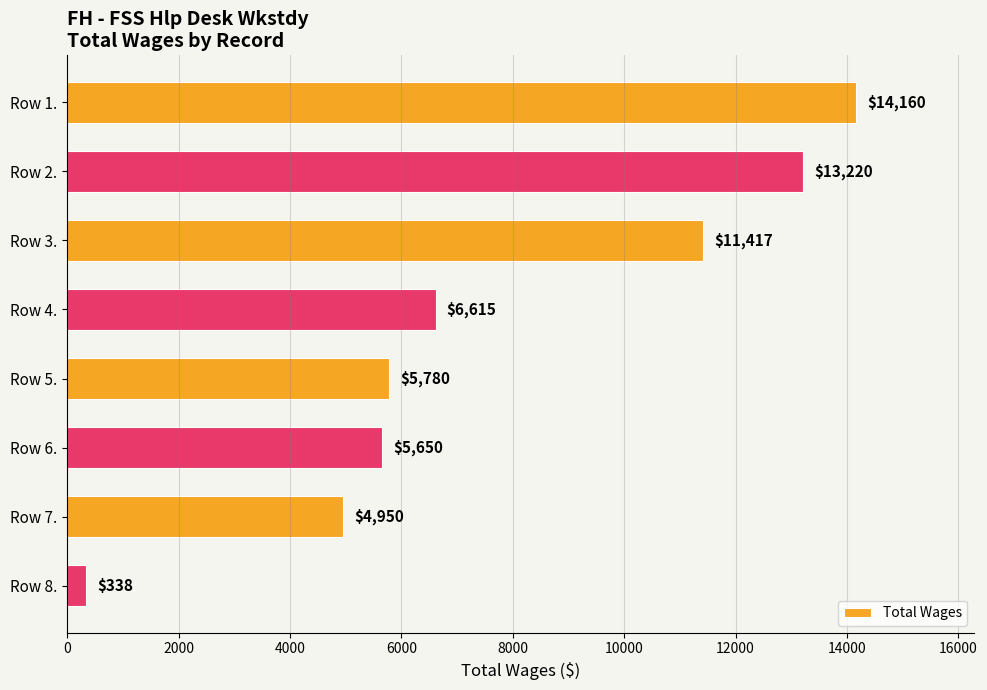

Reading top to bottom, transcribe all the data shown in this chart.

14160	13220	11417	6615	5780	5650	4950	338